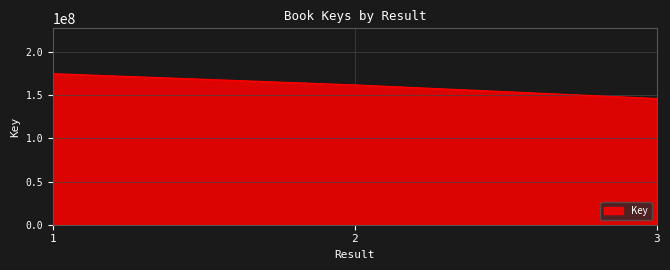

What is the sum of the values at 1 and 3?

321446011